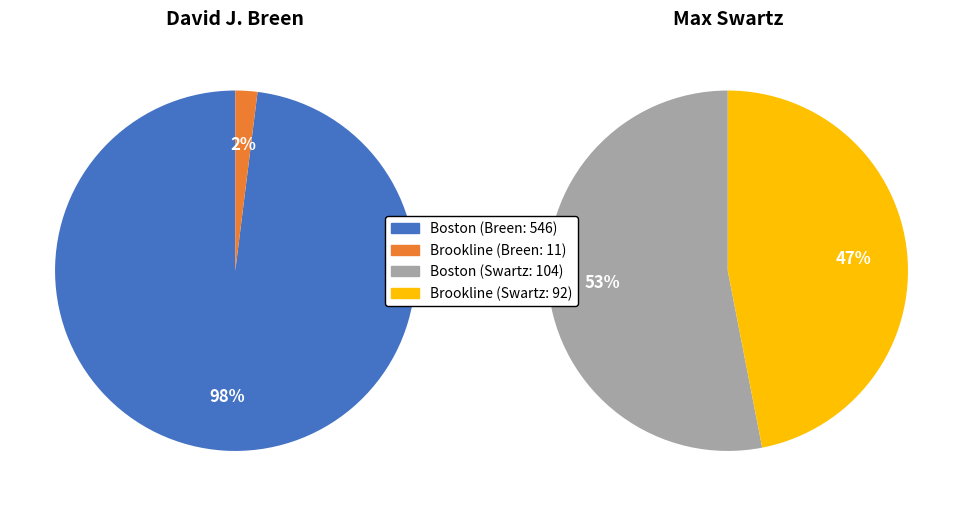

The Boston slice represents 87% of the pie. True or false?

False